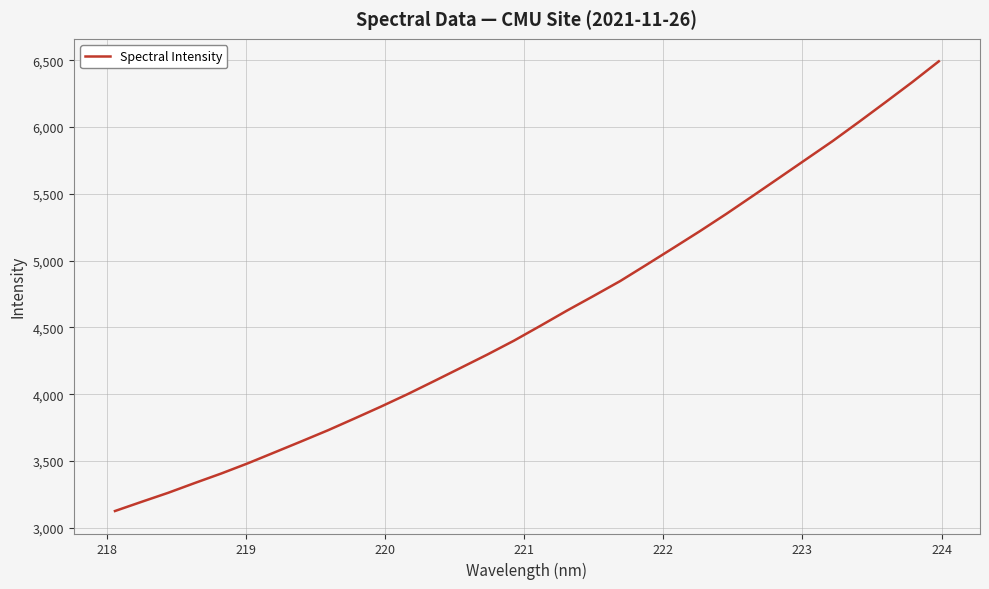

What is the difference between the maximum and minimum values?

3367.0